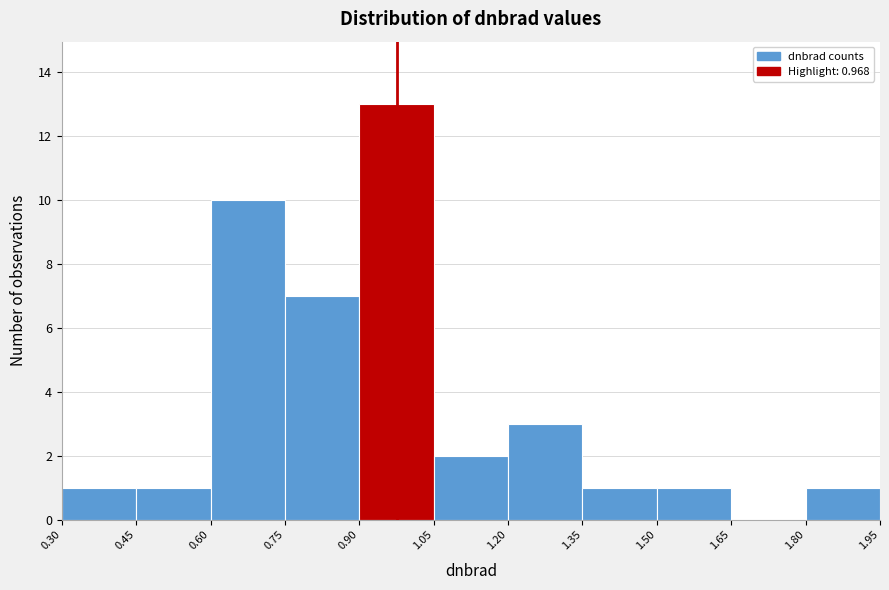

Which range on the x-axis has the tallest bar?

0.90 to 1.05